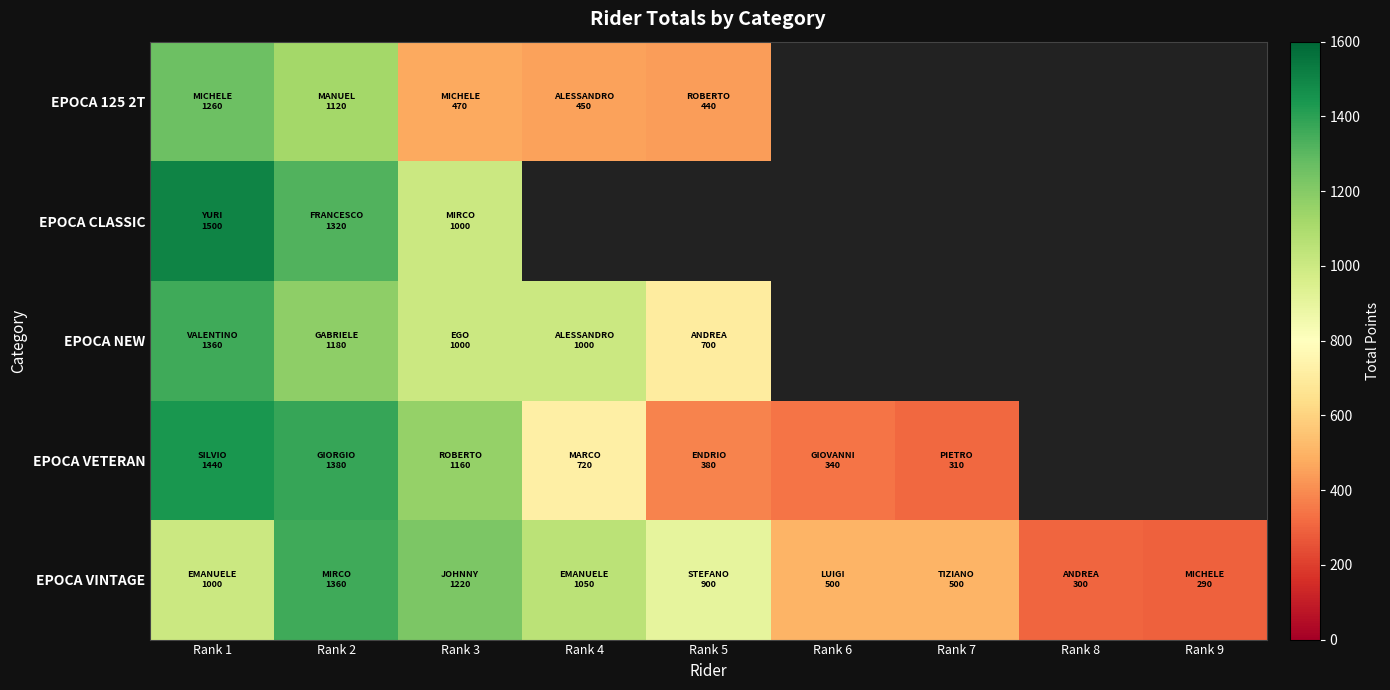

What is the sum of the EPOCA VETERAN values at Rank 6 and Rank 3?

1500.0